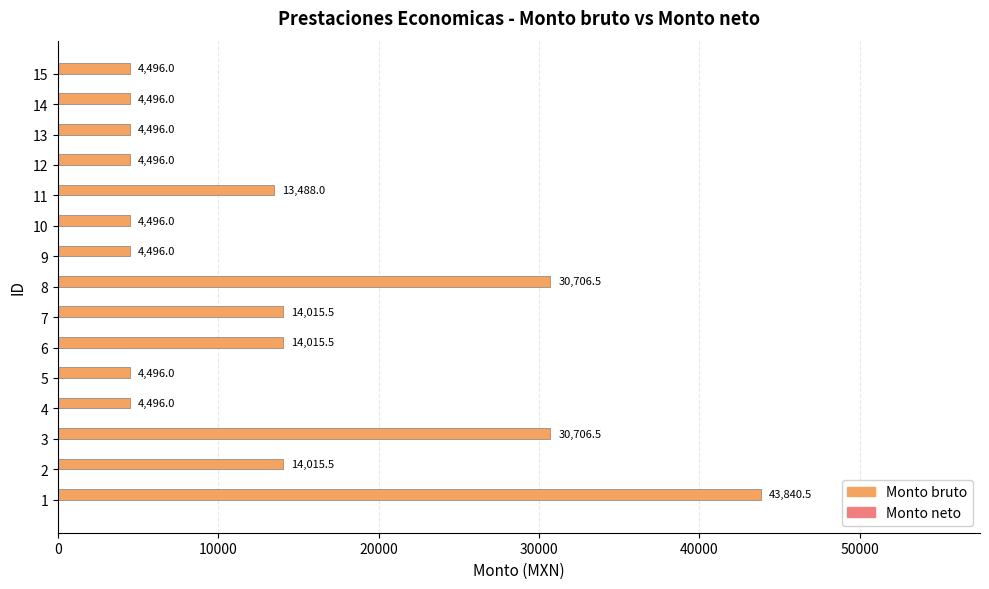

What is the sum of all values?

196756.0